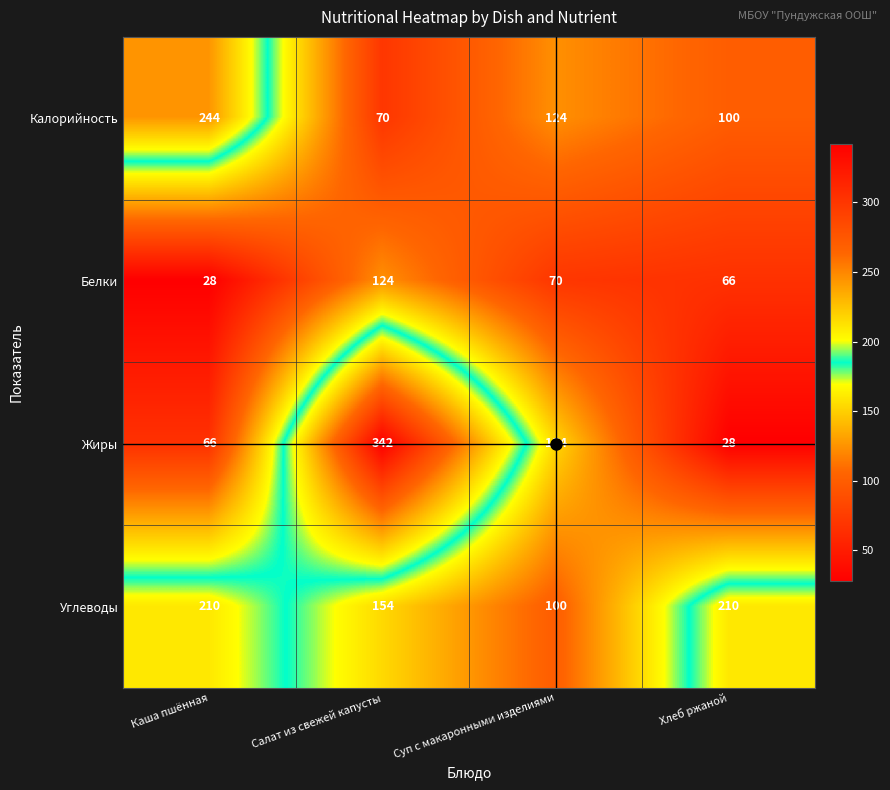

Where is Углеводы nearest to the value 155?

Салат из свежей капусты